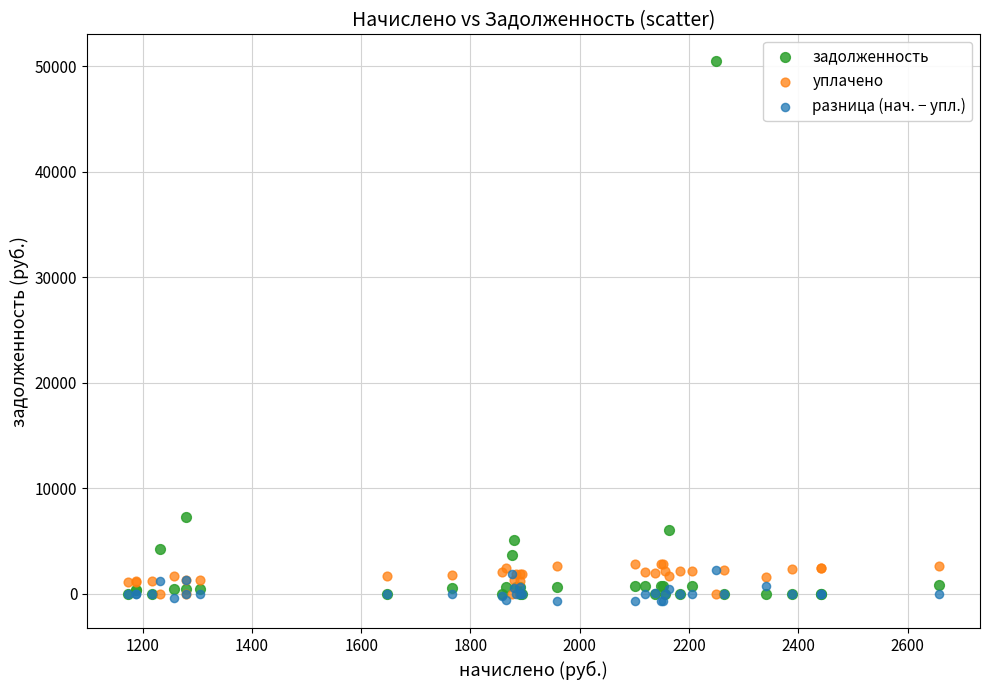

In the задолженность series, what Y value is closest to 25227?

7297.5